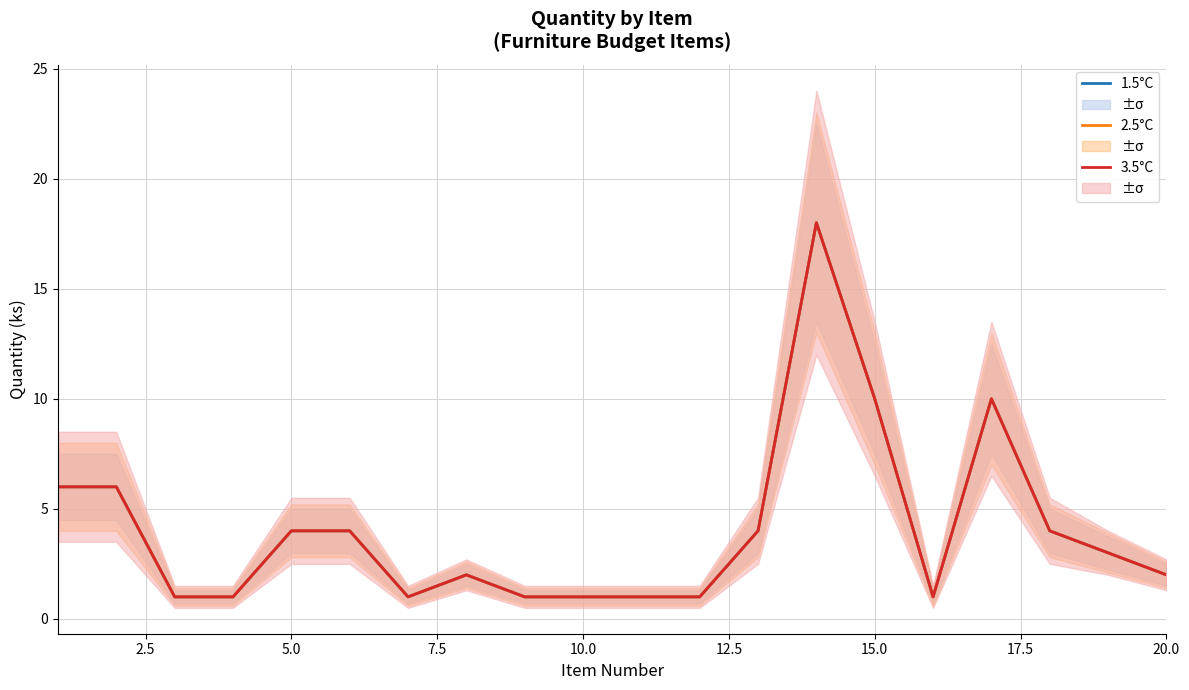

Reading right to left, list all the values displayed in this chart.

1.5°C: 2	3	4	10	1	10	18	4	1	1	1	1	2	1	4	4	1	1	6	6
2.5°C: 2	3	4	10	1	10	18	4	1	1	1	1	2	1	4	4	1	1	6	6
3.5°C: 2	3	4	10	1	10	18	4	1	1	1	1	2	1	4	4	1	1	6	6